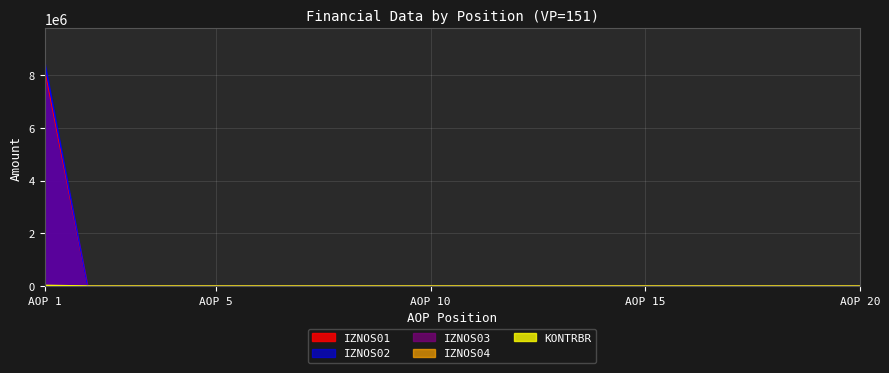

How many lines are shown in the chart?

5